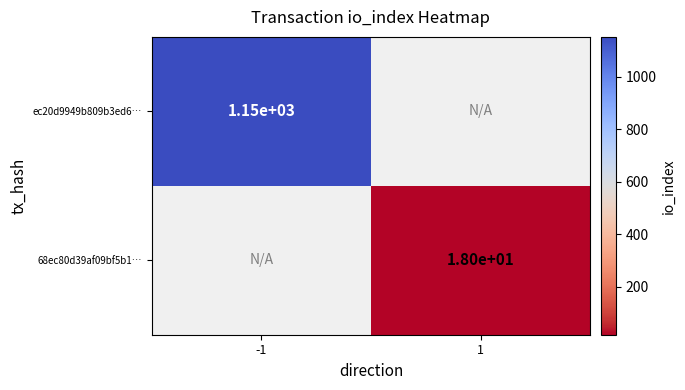

True or false: ec20d9949b809b3ed6… has a value of 1150 at -1.

True